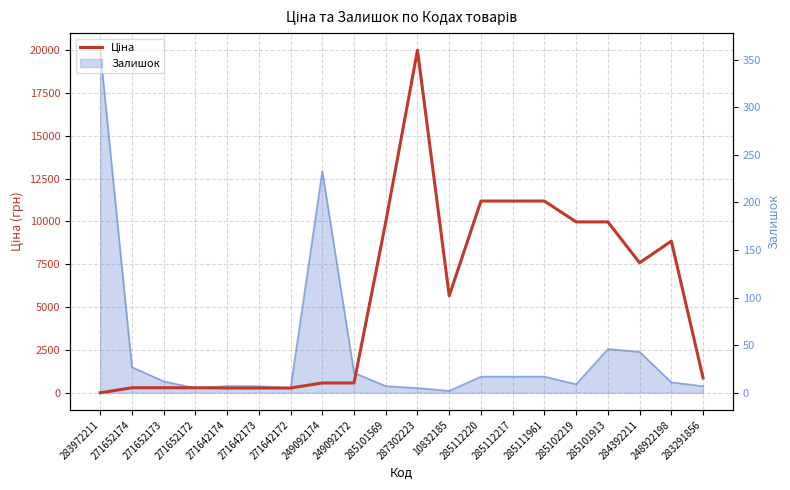

What is the ratio of the value at 287302223 to the value at 271642173?

64.3